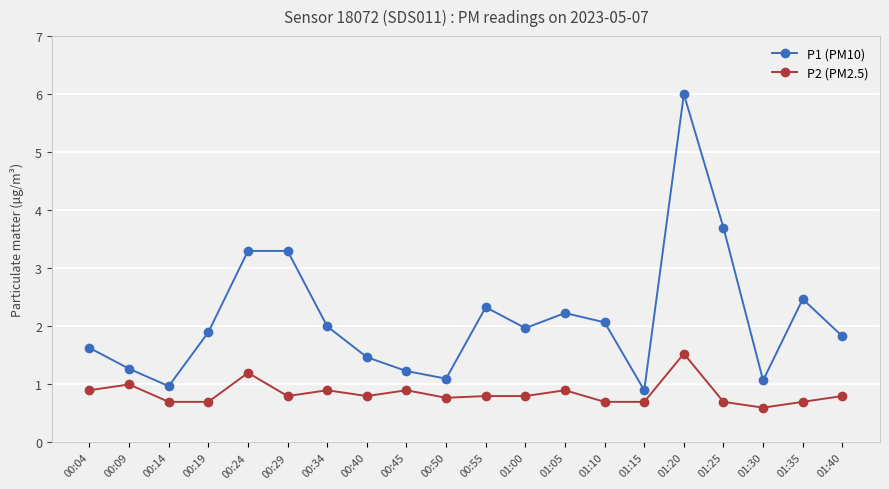

Which series has the largest total across all categories?

P1 (PM10)